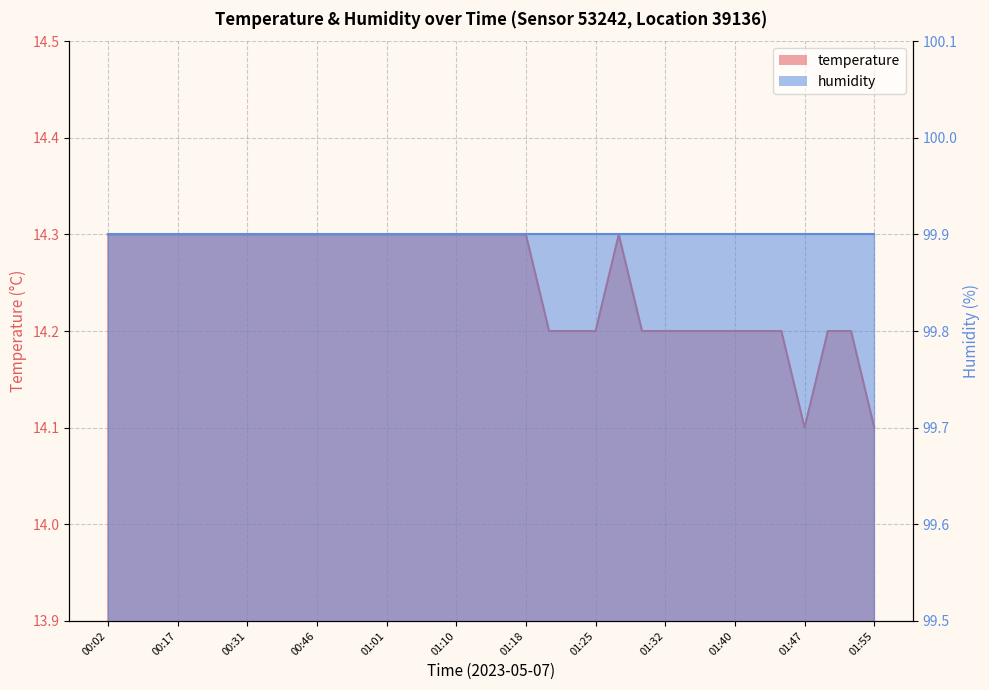

Which category has the highest value across all series?

00:02